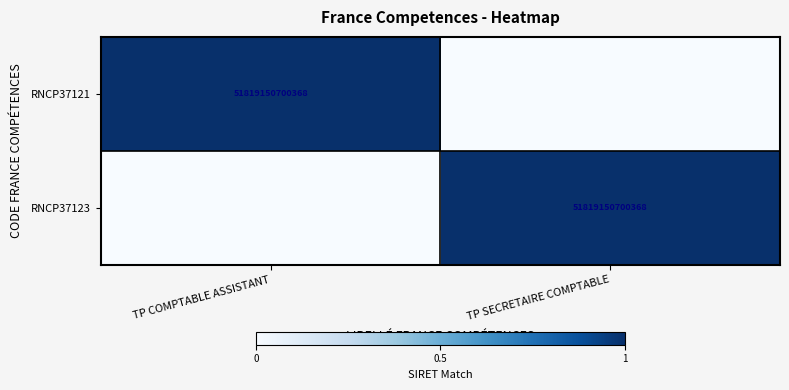

The RNCP37123 series shows 80614976228909 at TP SECRETAIRE COMPTABLE. True or false?

False